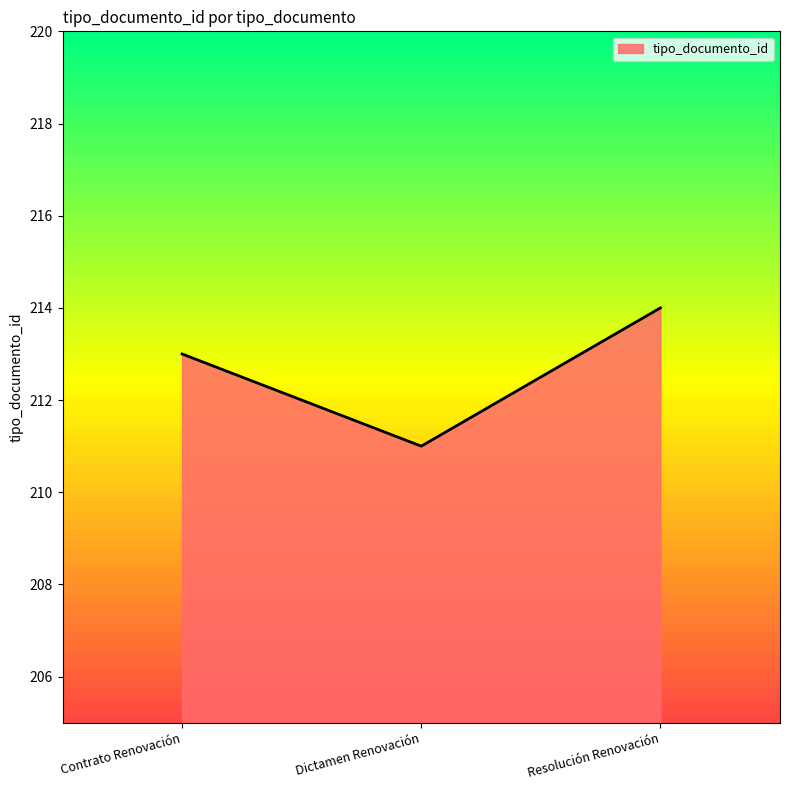

The chart shows a value of 211 at Dictamen Renovación. True or false?

True